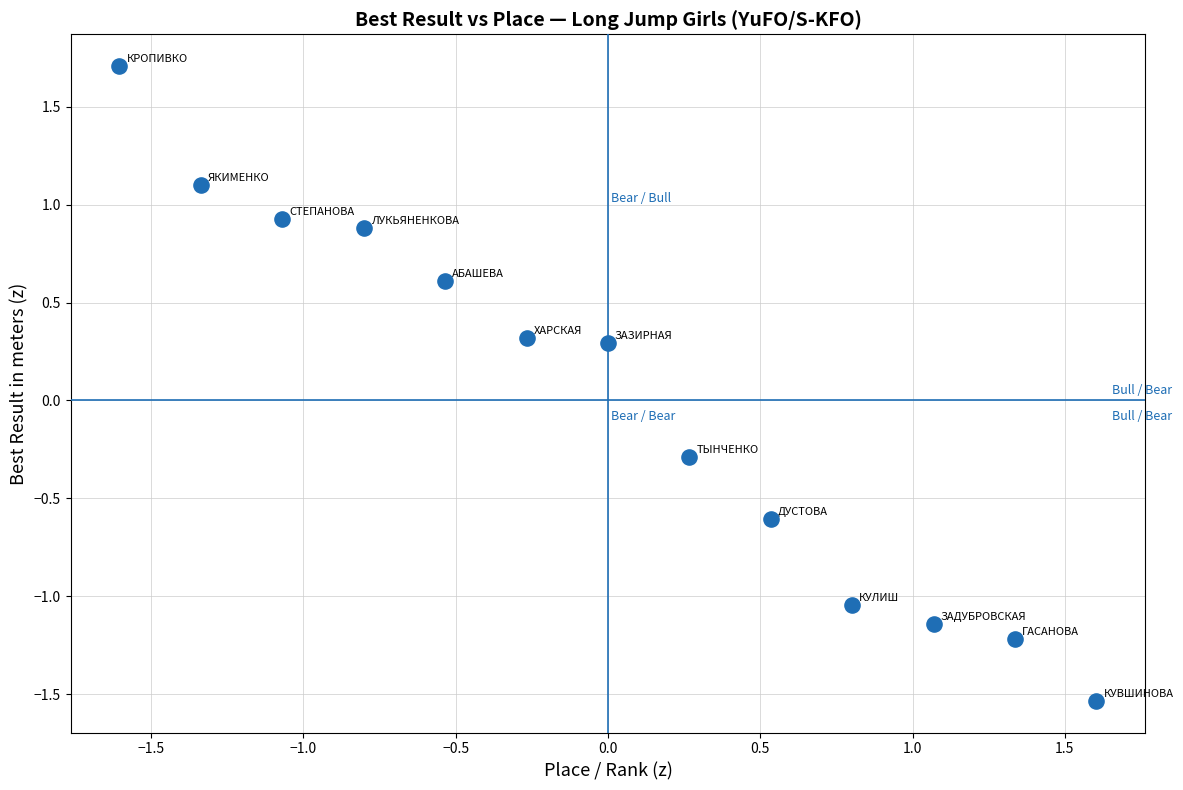

What is the range of X values (max minus min)?

3.2